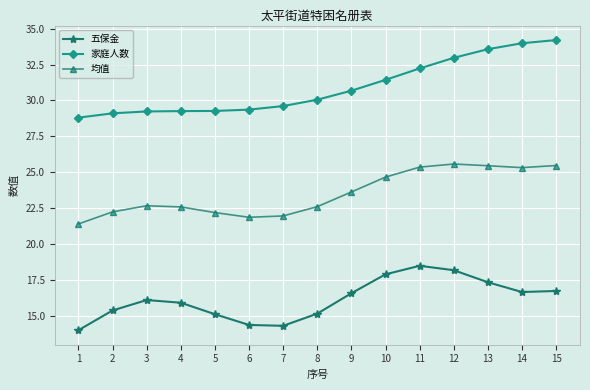

What value does the 五保金 series have at 3?

16.1